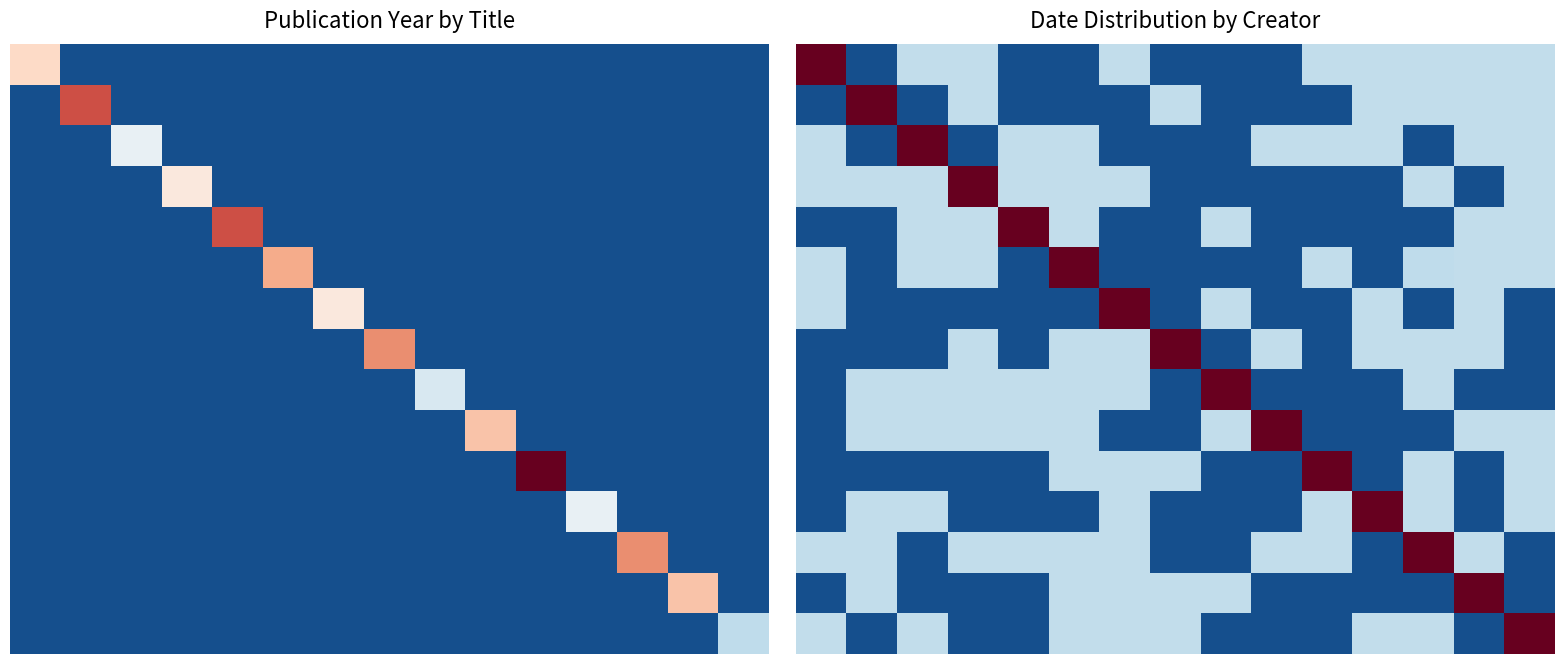

What is the spread (max minus min) of values at 14?

1.5